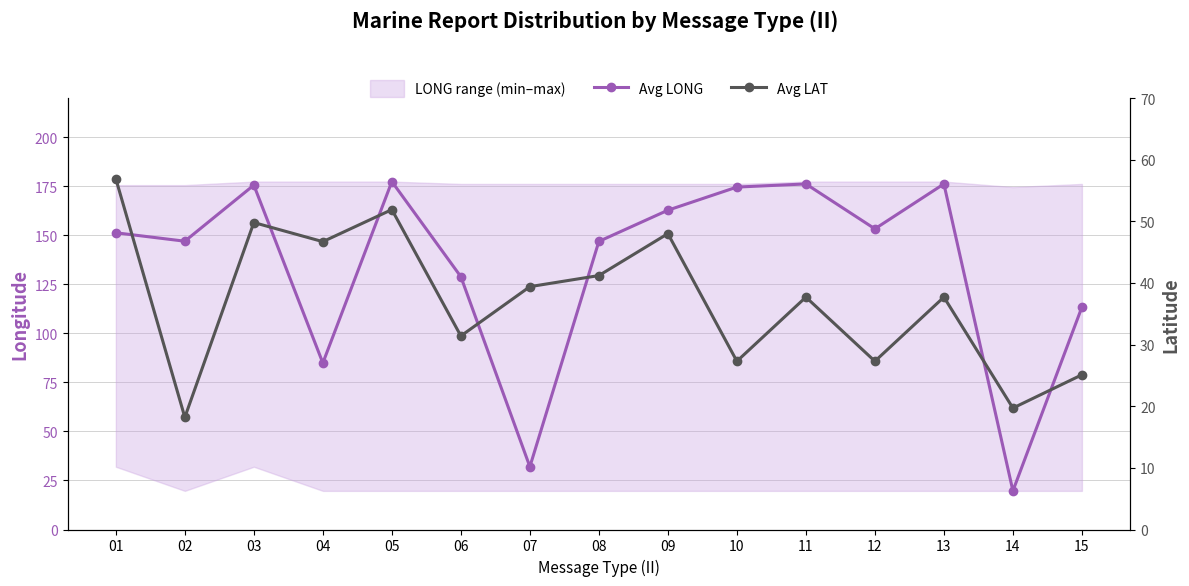

Reading left to right, extract all data points from this chart.

Avg LONG: 151.3	147.0	175.6	84.9	177.4	128.9	32.0	146.9	162.8	174.6	176.2	153.3	176.2	19.7	113.4
Avg LAT: 56.9	18.2	49.8	46.7	51.9	31.4	39.4	41.2	48.0	27.3	37.7	27.3	37.7	19.7	25.1